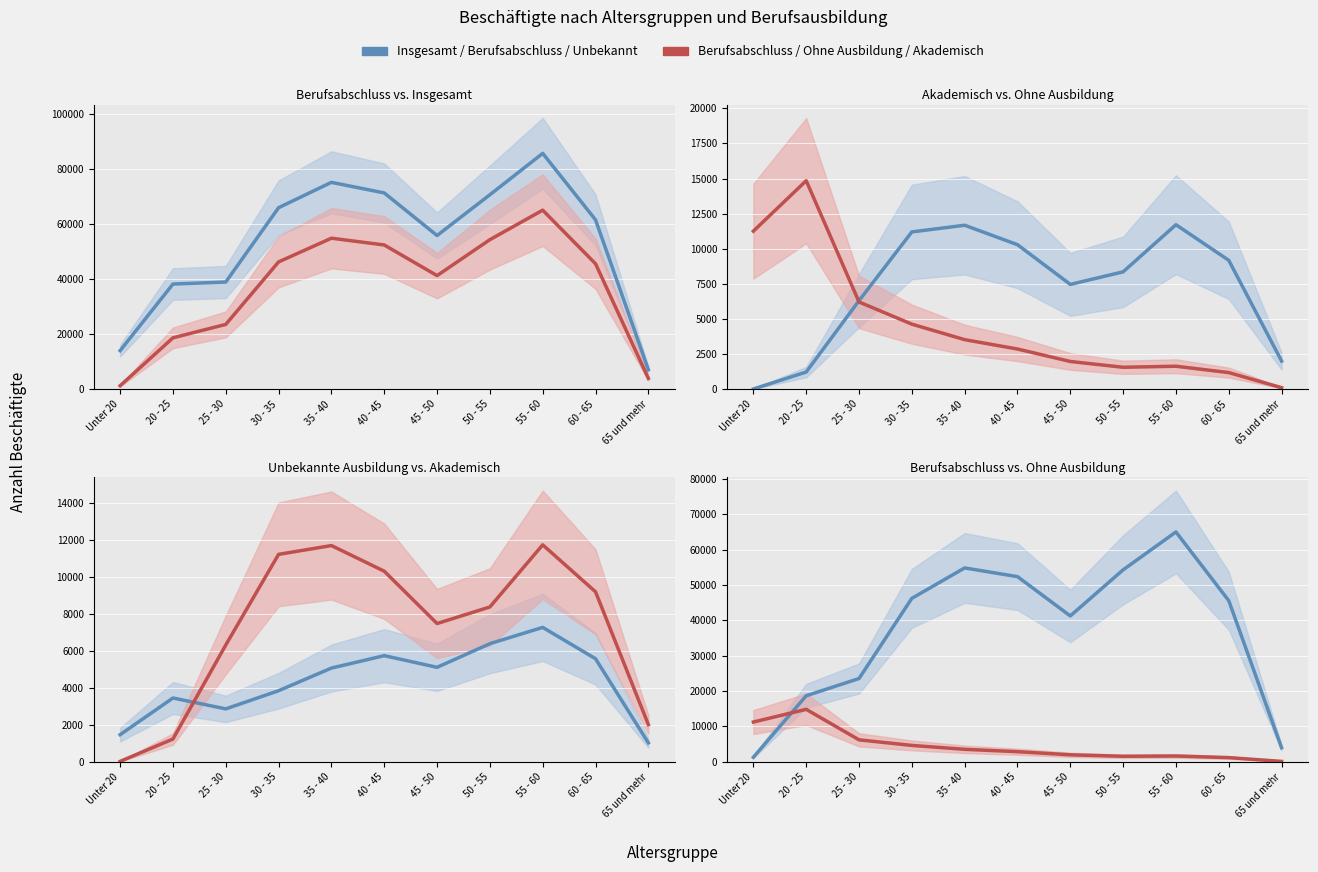

What is the difference between the maximum and minimum values in the akademischer Abschluss series?

11695